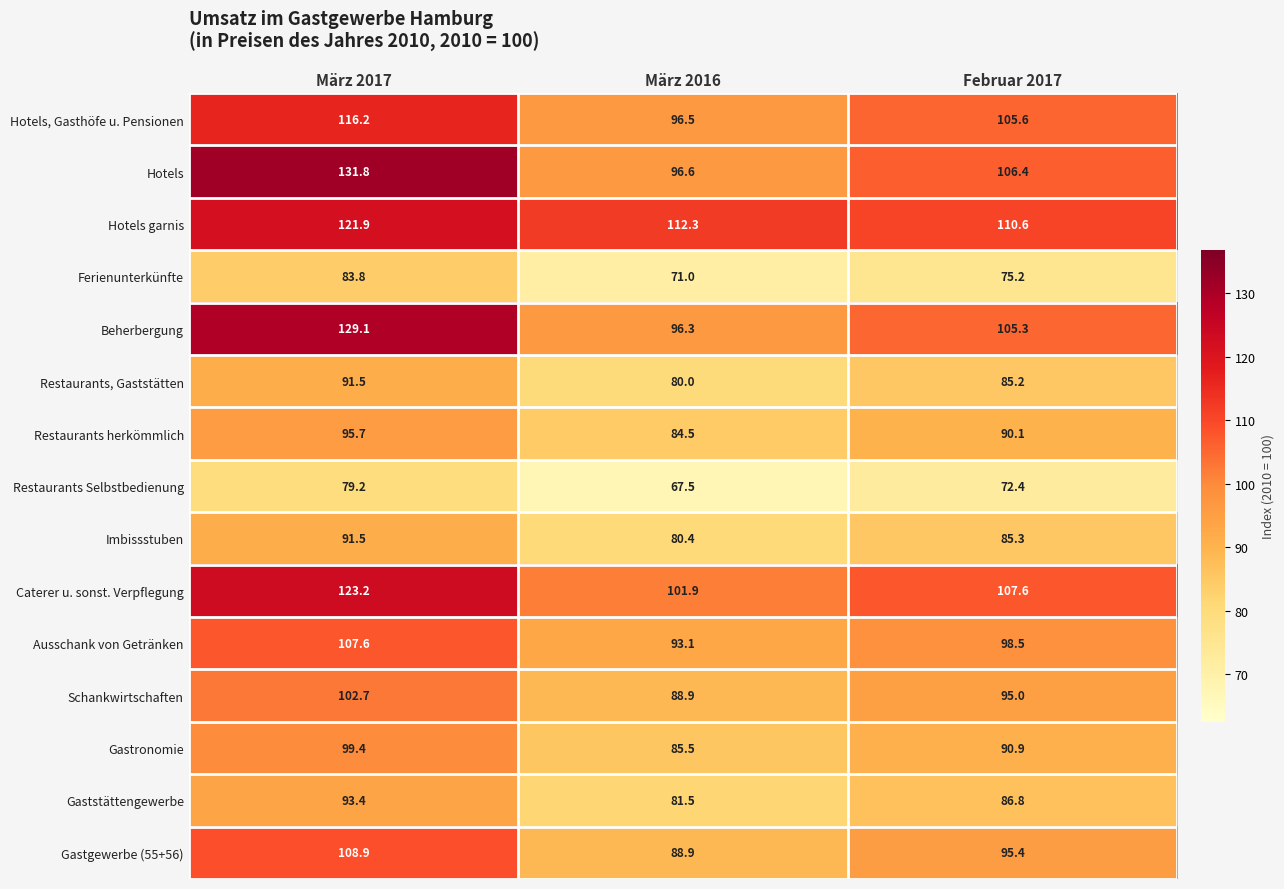

Where does the Gastronomie series first go above 90?

März 2017